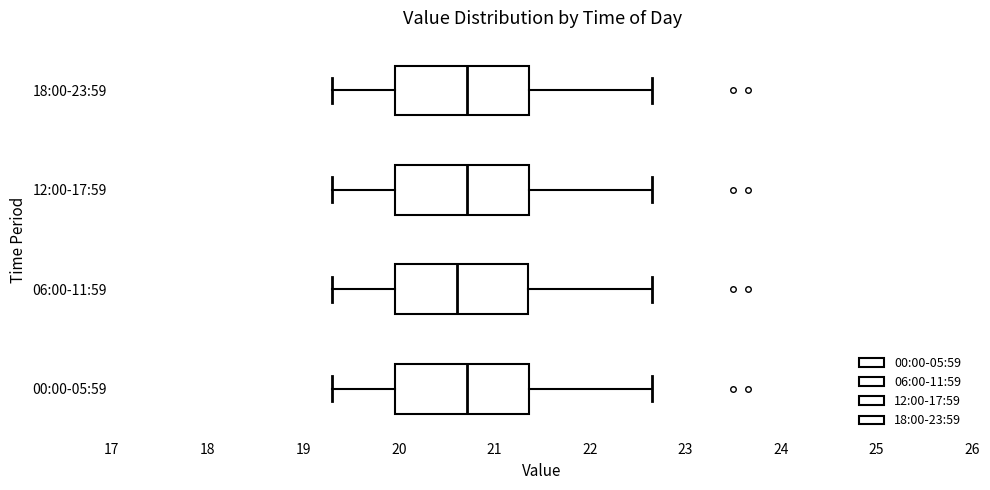

Which box has the furthest to the left median line?

06:00-11:59